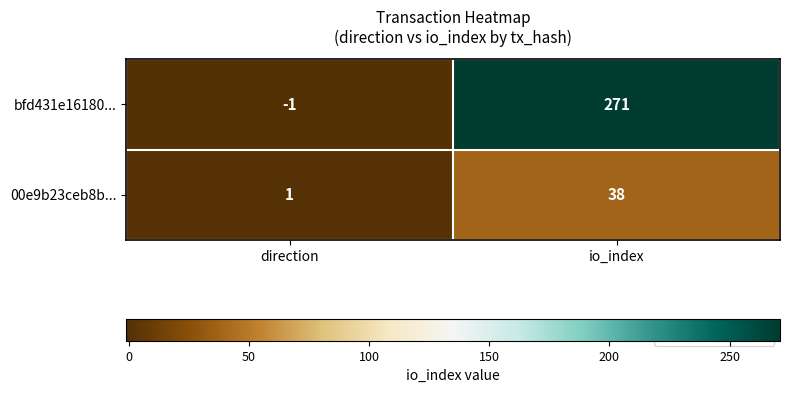

How many values in bfd431e16180... are above zero?

1